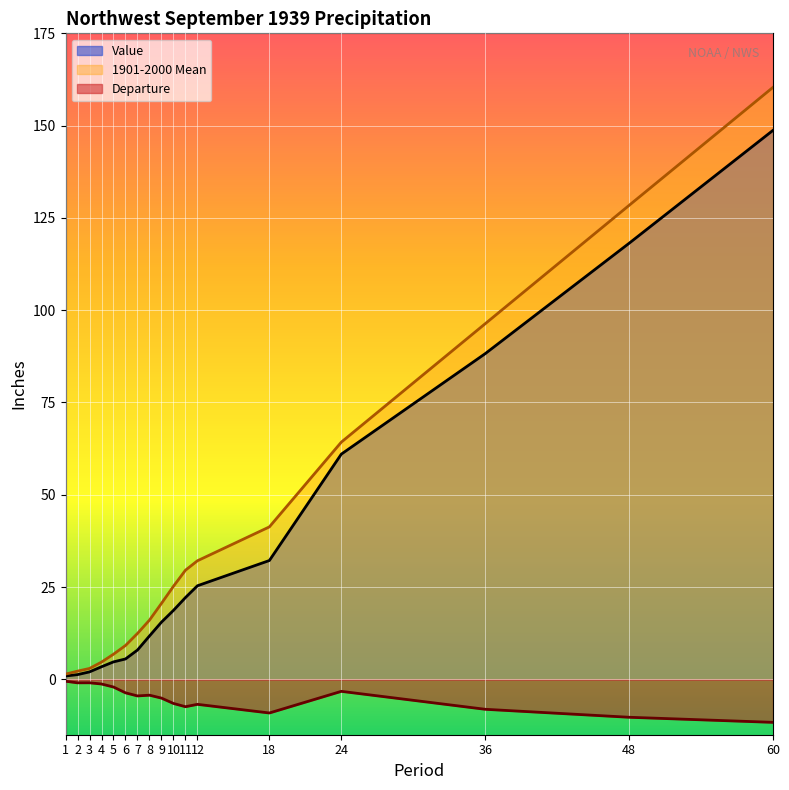

What is the total value across all series at 48?

236.3